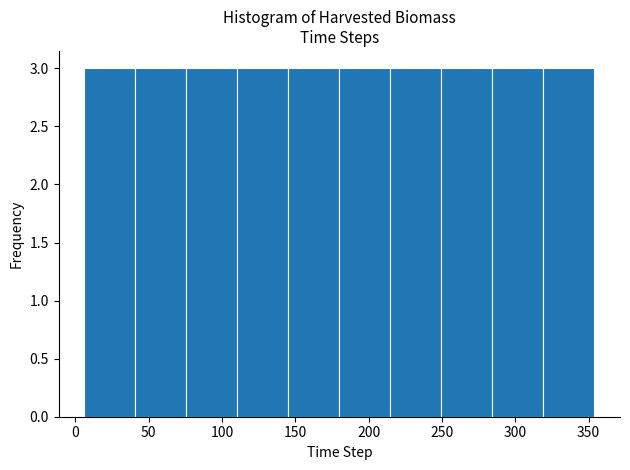

Reading left to right, transcribe this chart: for each bar, give the range it covers on the x-axis and its height. Neither the bar edges nor the heights are printed on the chart, so give them approximately, as read against the axes.

5 to 40: 3
40 to 75: 3
75 to 110: 3
110 to 145: 3
145 to 180: 3
180 to 215: 3
215 to 250: 3
250 to 285: 3
285 to 320: 3
320 to 355: 3